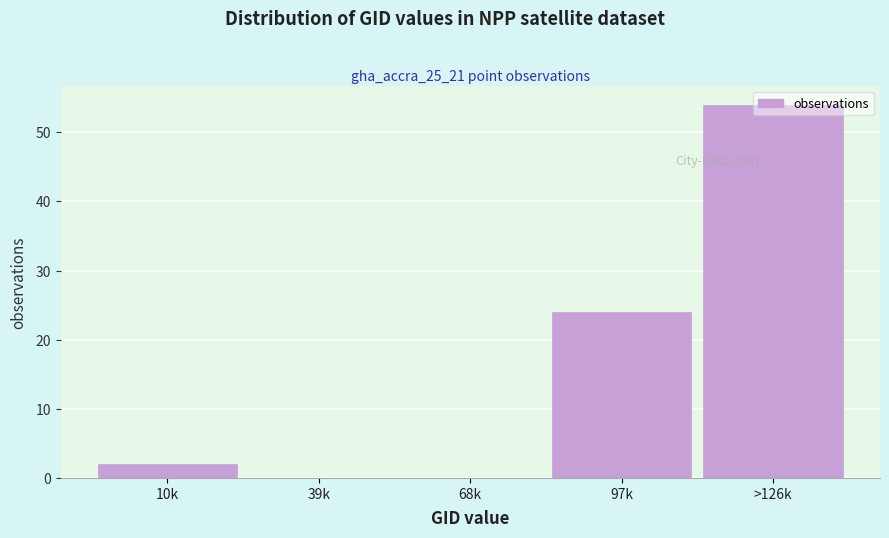

Is it true that the value at >126k is 85?

False